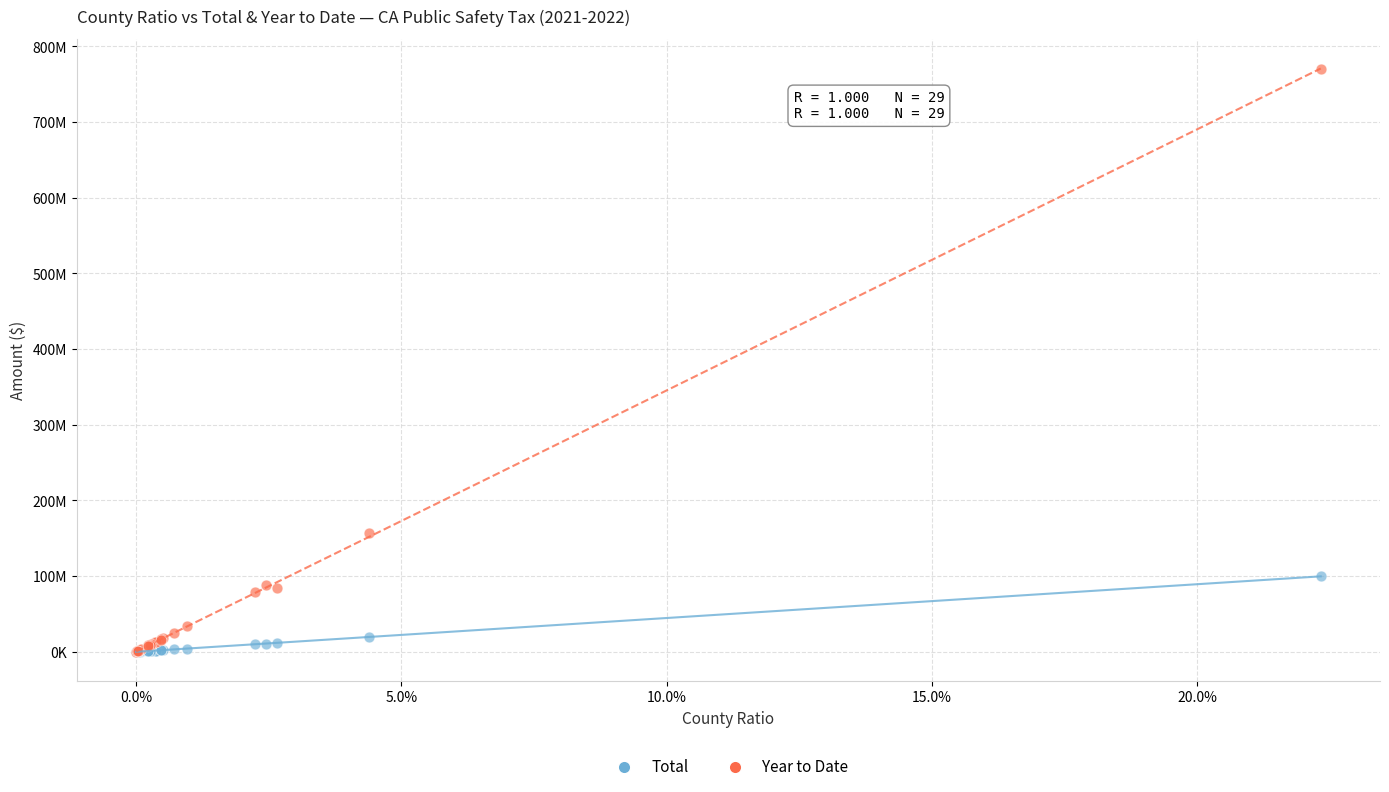

What are all the series names shown in the legend?

Total, Year to Date